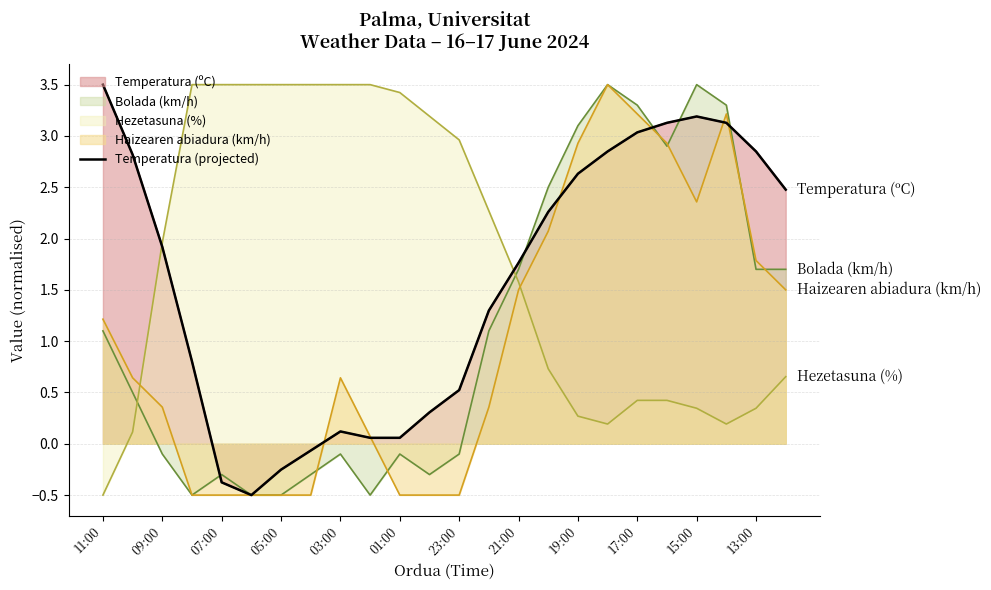

Read the value at 23.

2.5